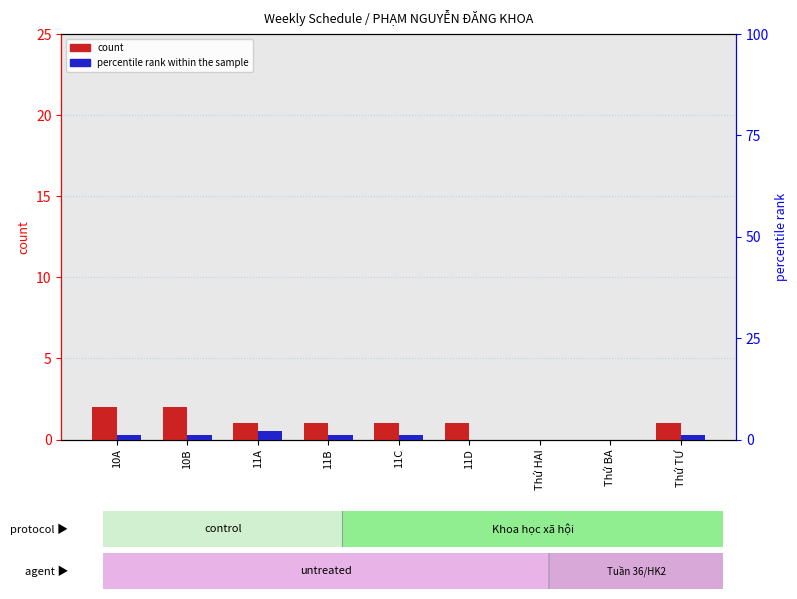

What is the label of the 4th bar from the right?

11D